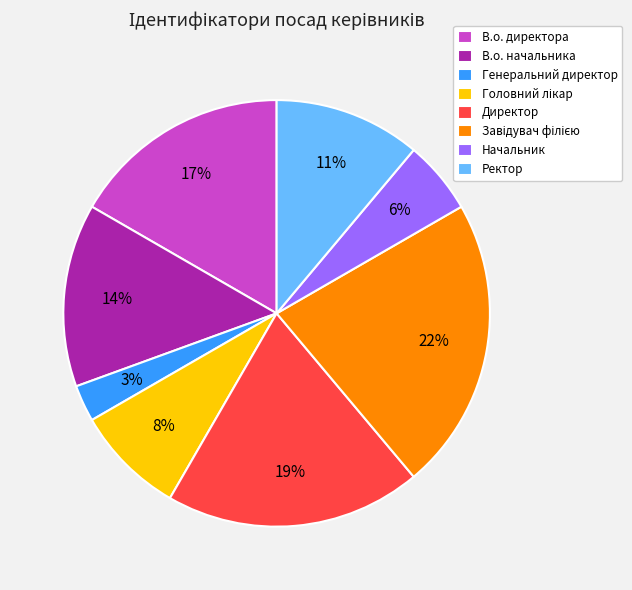

How many slices are in this pie chart?

8